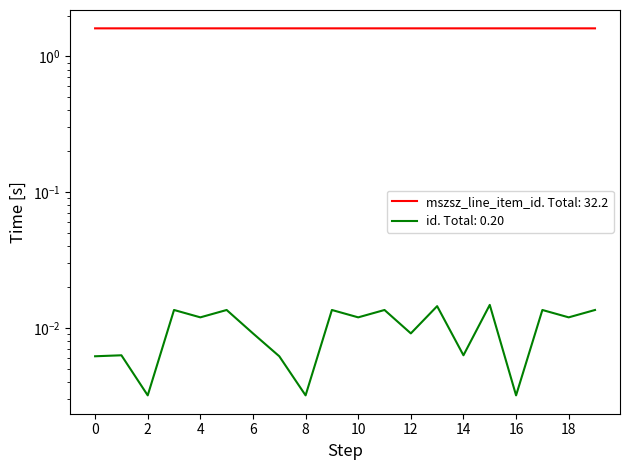

What are all the series names shown in the legend?

mszsz_line_item_id, id